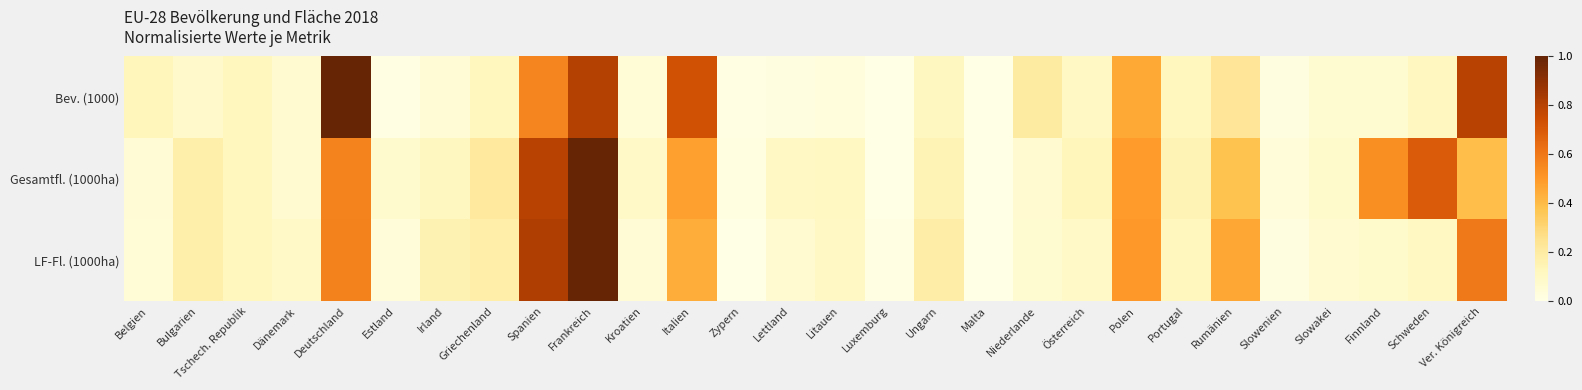

What is the spread (max minus min) of values at Italien?

0.3